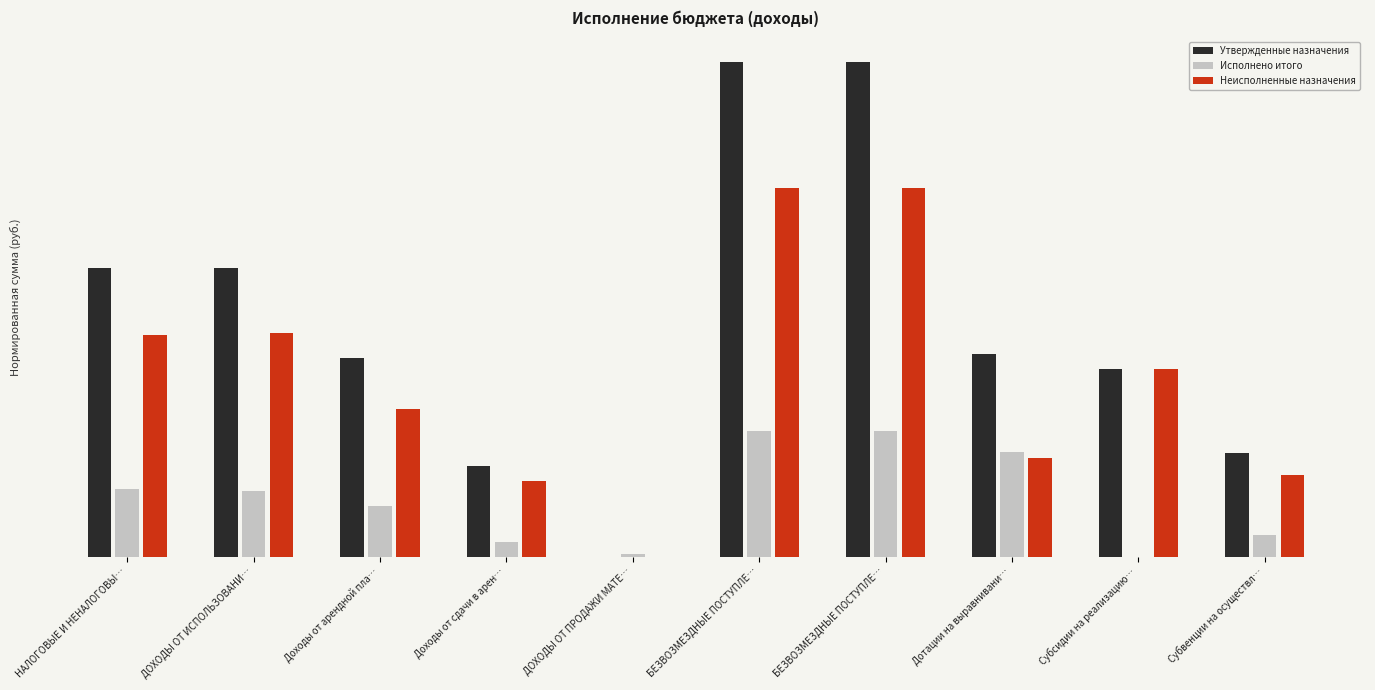

Reading right to left, list all the values displayed in this chart.

Утвержденные назначения: 0.2	0.4	0.4	1.0	1.0	0.0	0.2	0.4	0.6	0.6
Исполнено итого: 0.0	0.0	0.2	0.3	0.3	0.0	0.0	0.1	0.1	0.1
Неисполненные назначения: 0.2	0.4	0.2	0.7	0.7	0.0	0.2	0.3	0.5	0.4